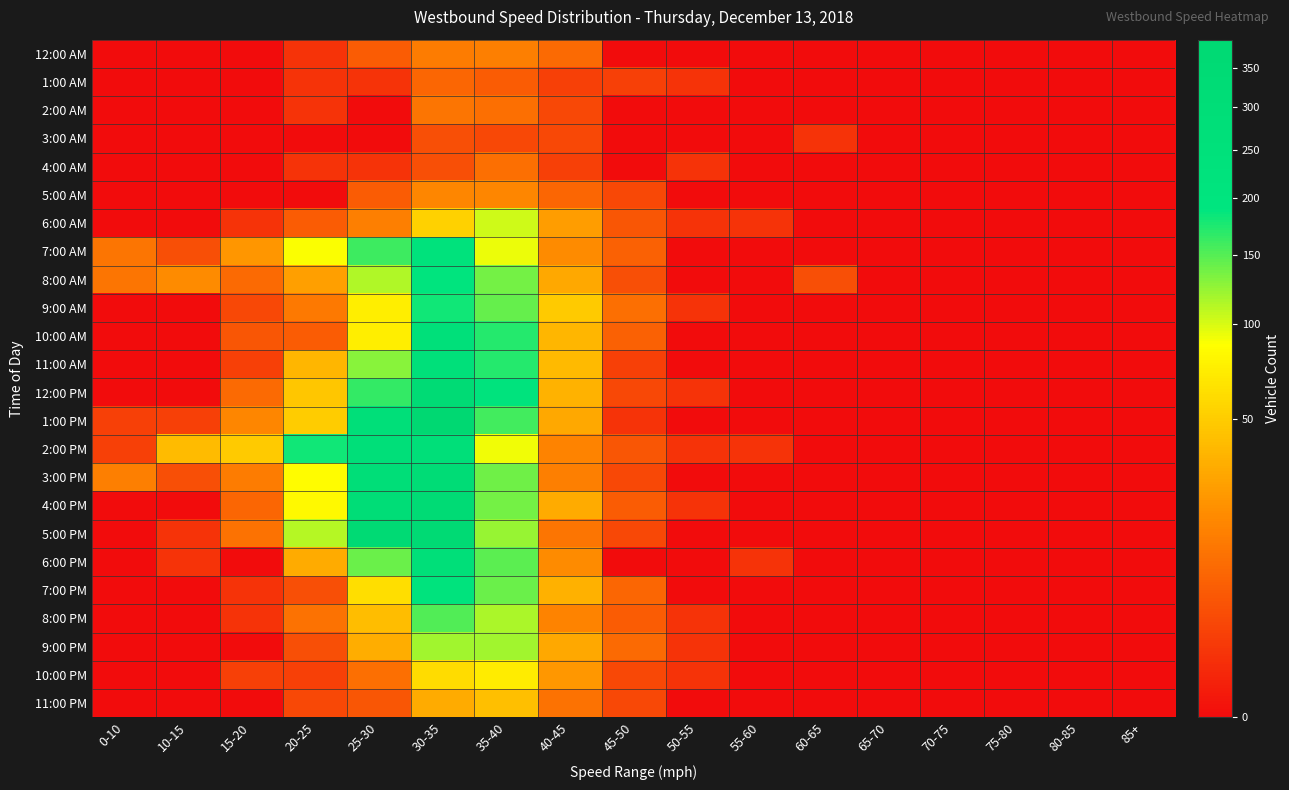

Rank the series by their maximum value, from lowest to highest.

3:00 AM, 1:00 AM, 4:00 AM, 2:00 AM, 12:00 AM, 5:00 AM, 11:00 PM, 10:00 PM, 6:00 AM, 9:00 PM, 8:00 PM, 9:00 AM, 8:00 AM, 7:00 PM, 7:00 AM, 11:00 AM, 10:00 AM, 6:00 PM, 2:00 PM, 3:00 PM, 4:00 PM, 12:00 PM, 5:00 PM, 1:00 PM